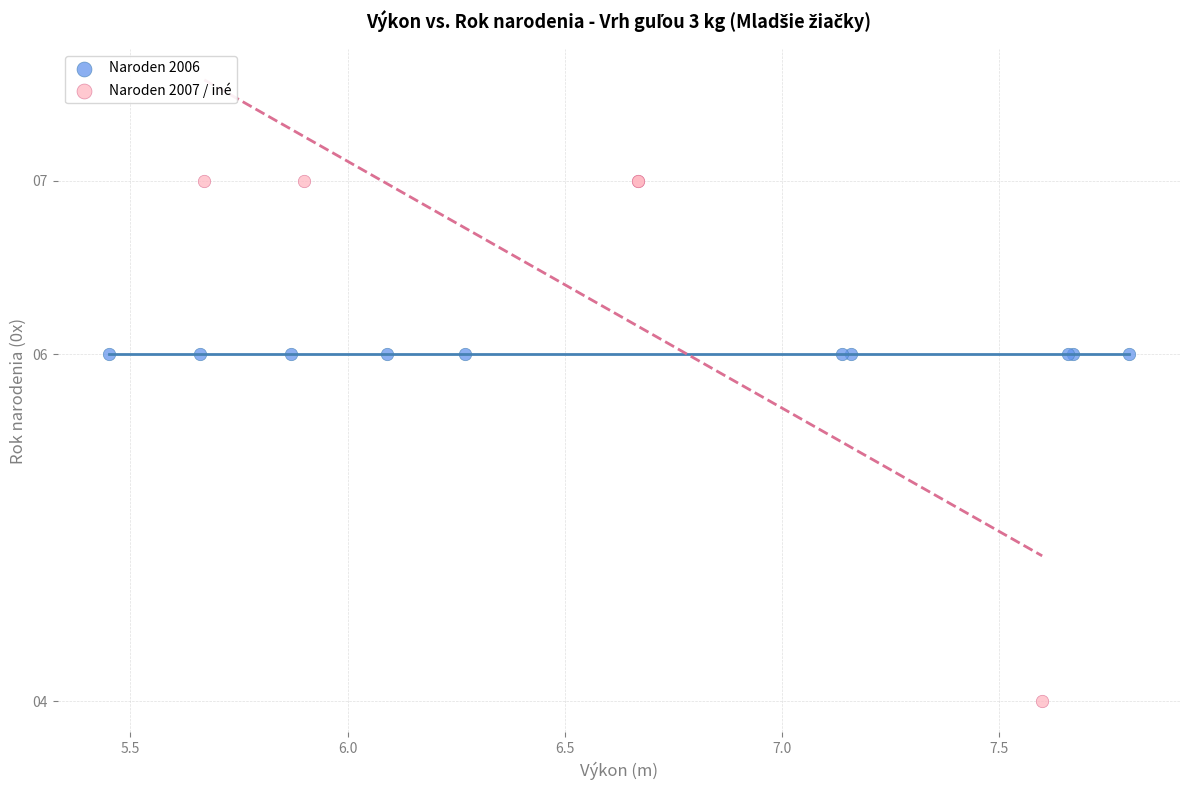

Which series reaches the maximum Y coordinate?

Naroden 2007 / iné